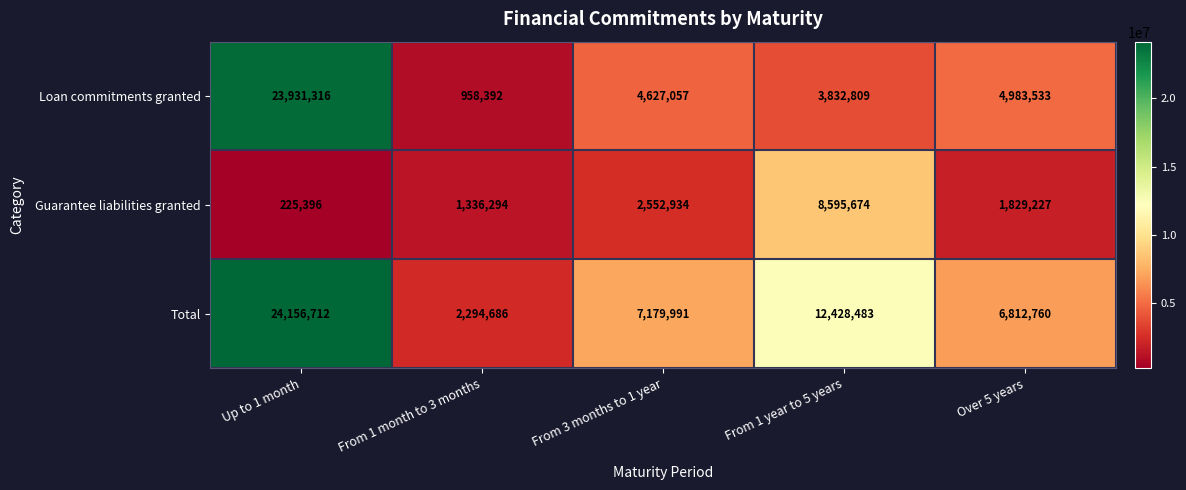

The value of Loan commitments granted at From 3 months to 1 year is 1801093. True or false?

False